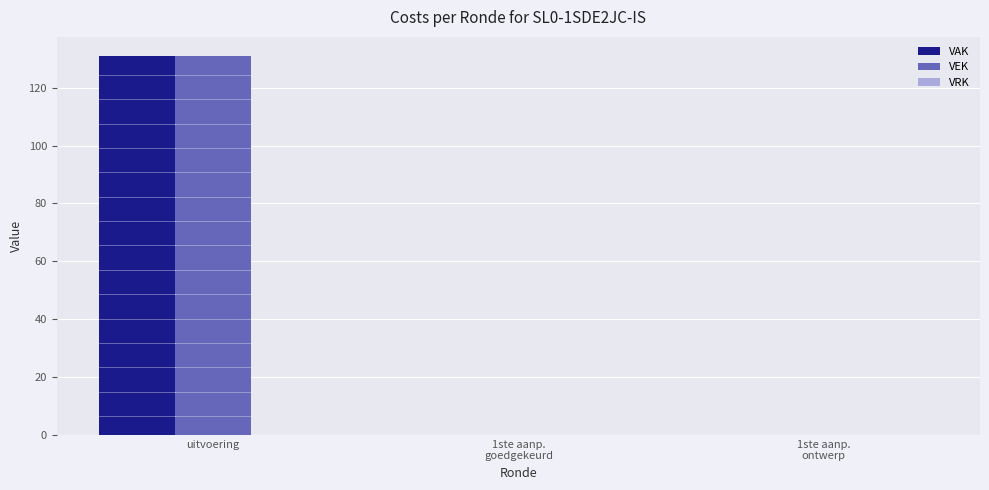

At which category is the sum across all series the highest?

uitvoering